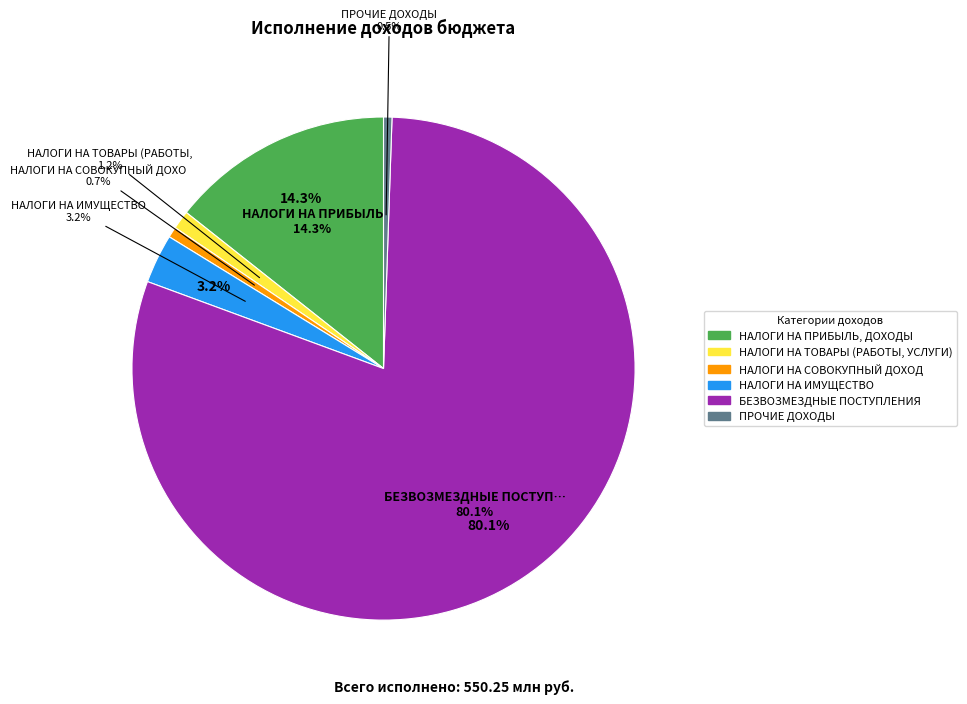

Which category accounts for the majority?

БЕЗВОЗМЕЗДНЫЕ ПОСТУПЛЕНИЯ